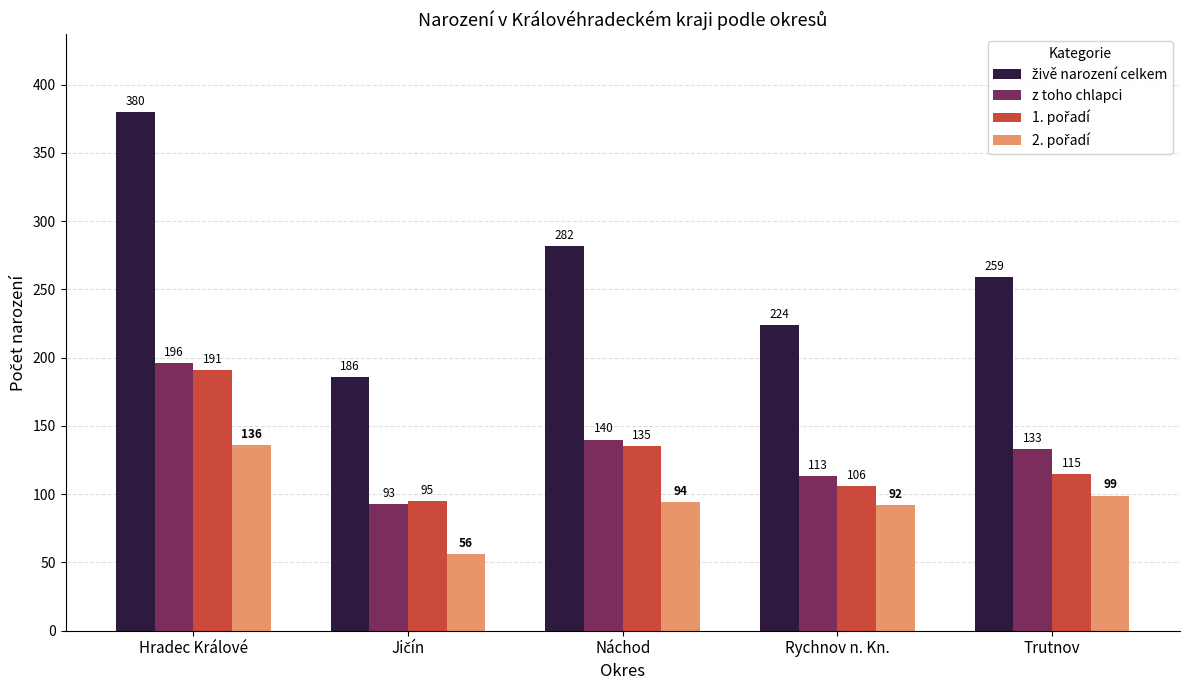

What is the value of the z toho chlapci bar at the 2nd from the left?

93